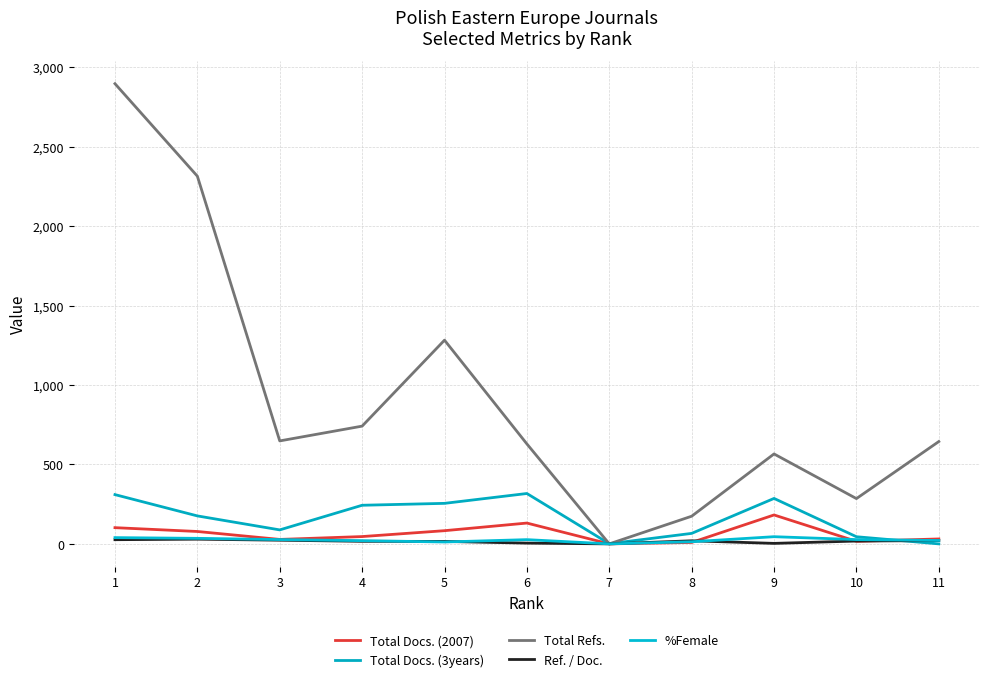

What is the value of the Total Docs. (2007) point at the 2nd from the left?

78.0